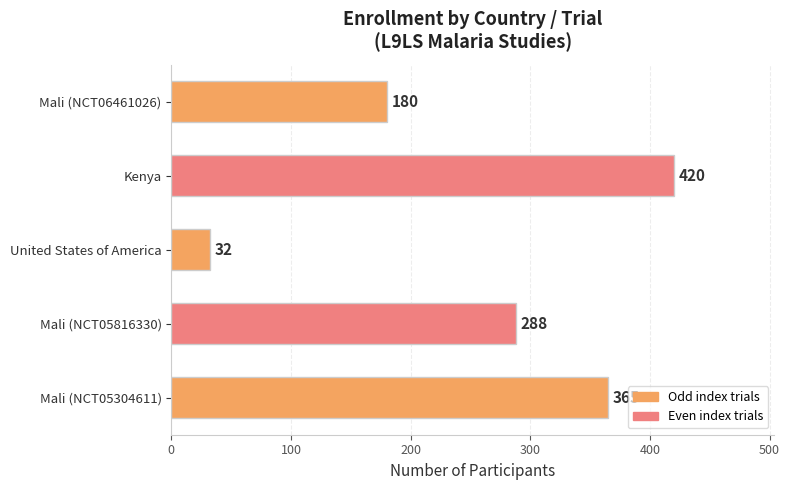

How many categories are shown in the chart?

5